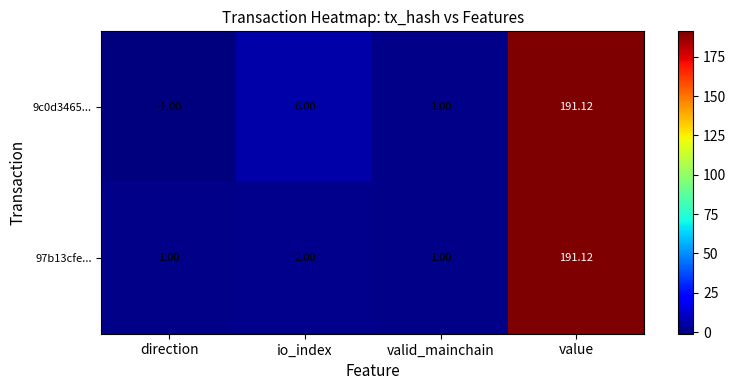

At which category is the sum across all series the highest?

value